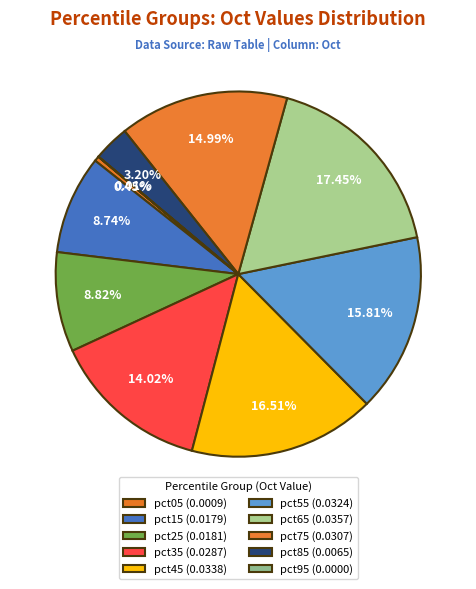

How many segments does this pie chart have?

10